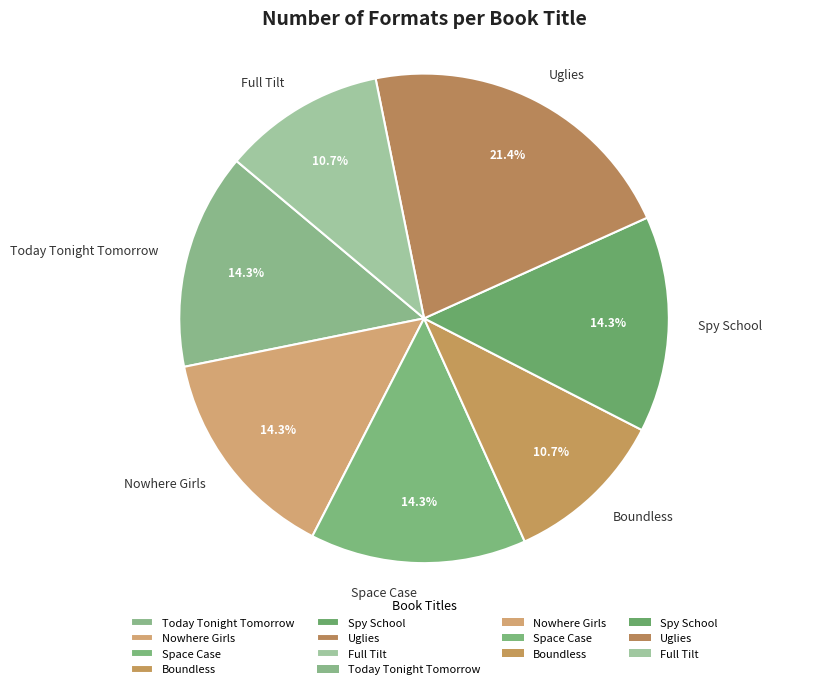

To the nearest percent, what portion does Nowhere Girls represent?

14%